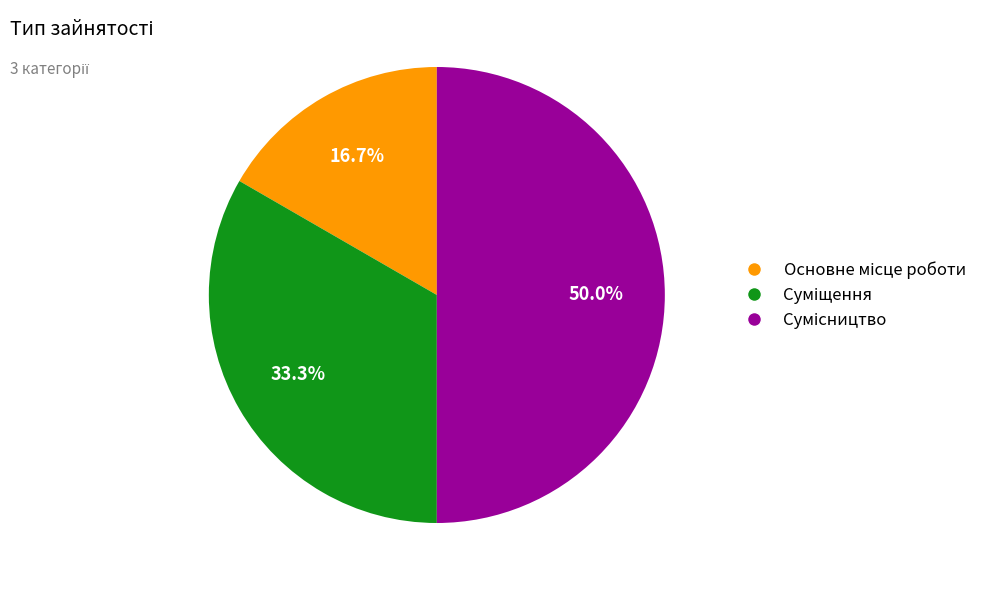

Does Основне місце роботи account for over 50% of the chart?

No